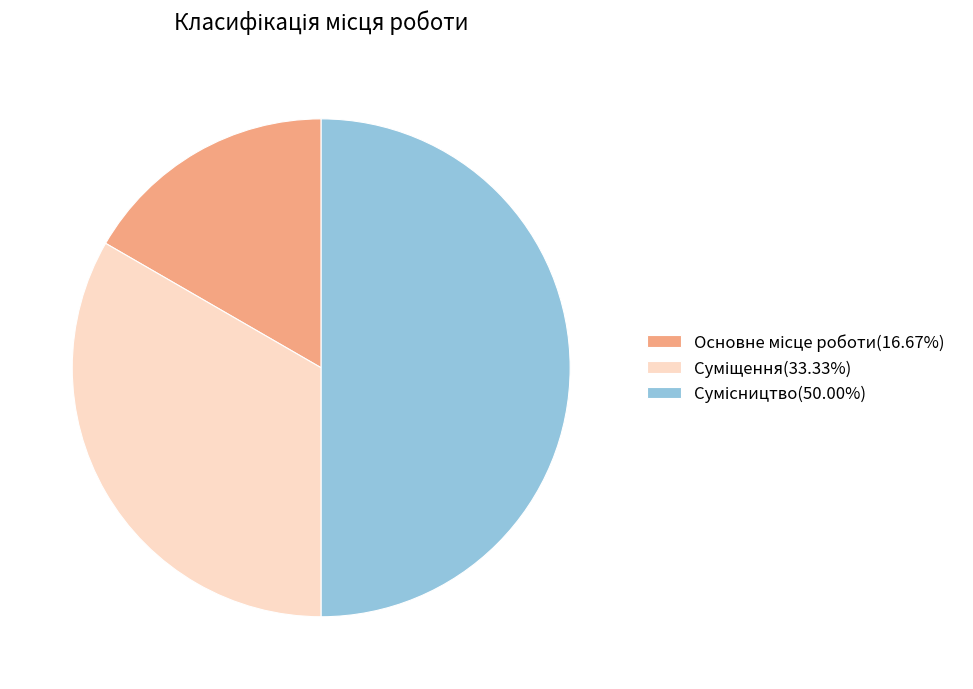

Is it true that Суміщення is 39% of the pie?

False